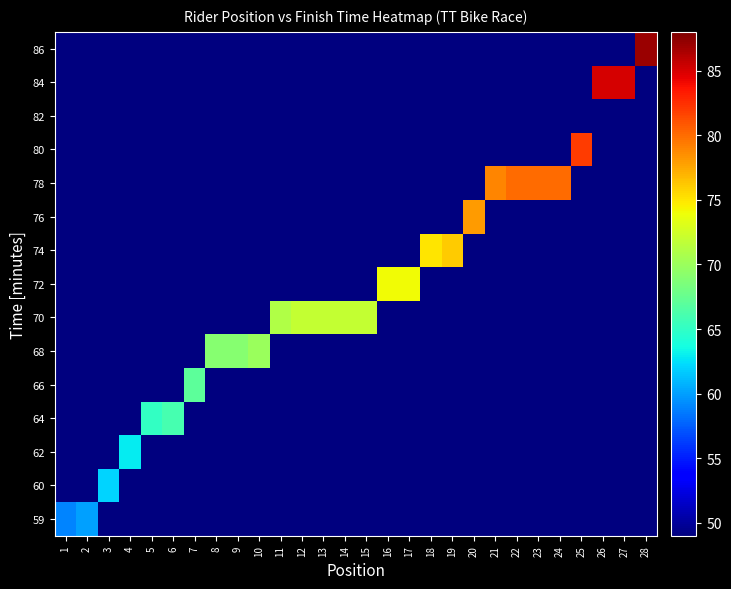

Rank the series by their maximum value, from lowest to highest.

82, 59, 60, 62, 64, 66, 68, 70, 72, 74, 76, 78, 80, 84, 86